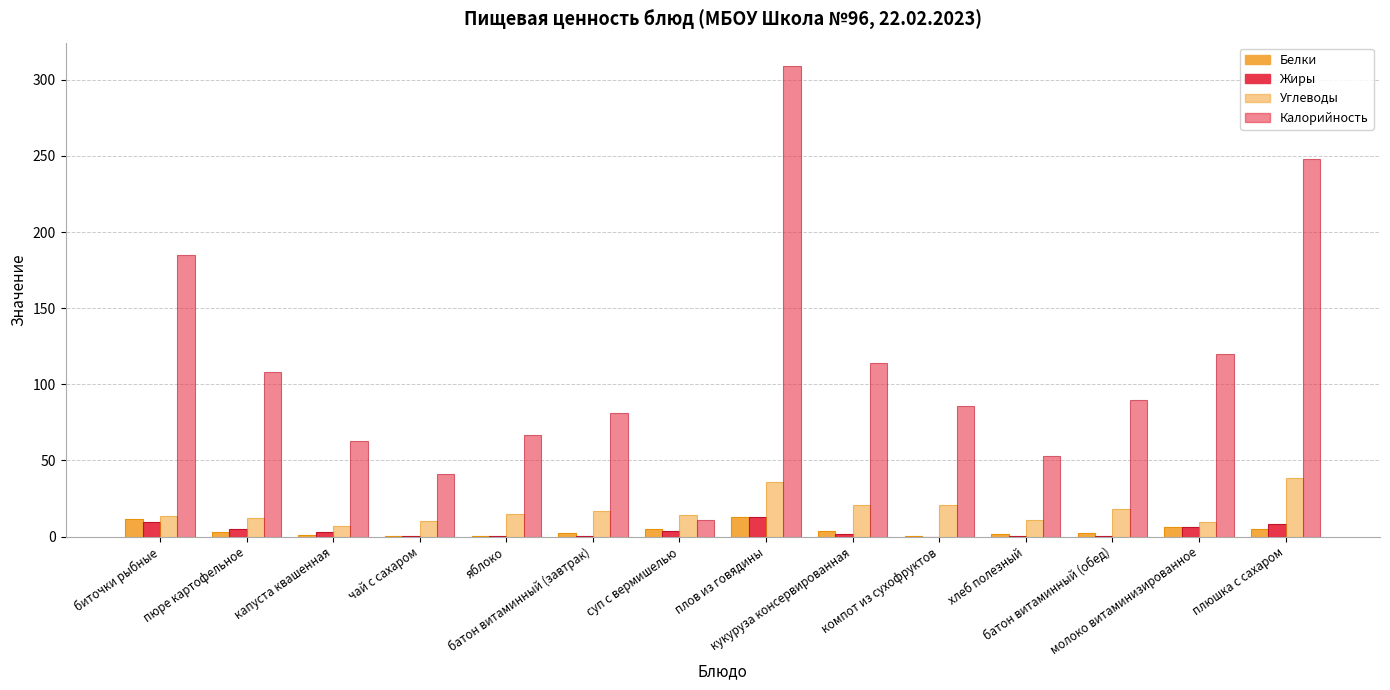

Count the number of categories in the chart.

14